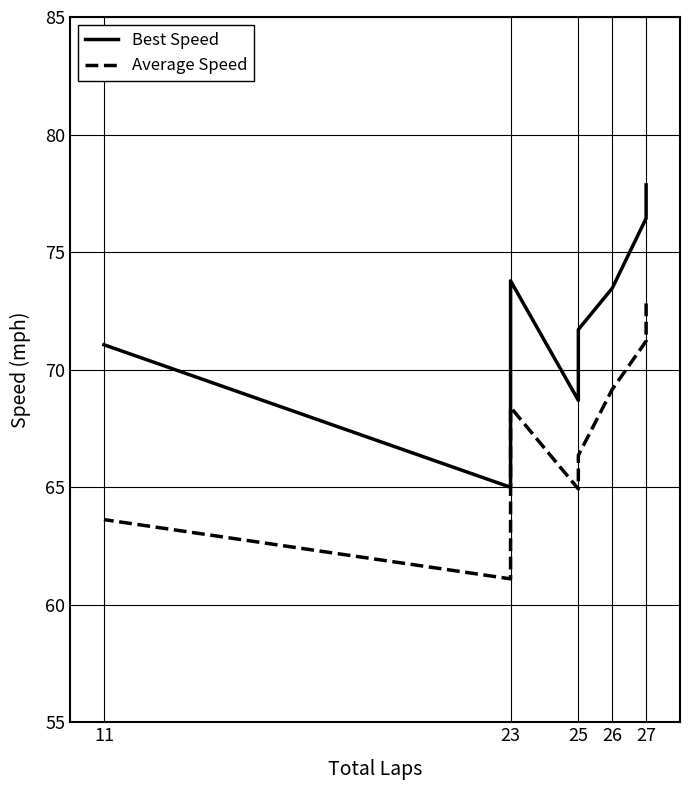

What is the average value of the Average Speed series?

67.0